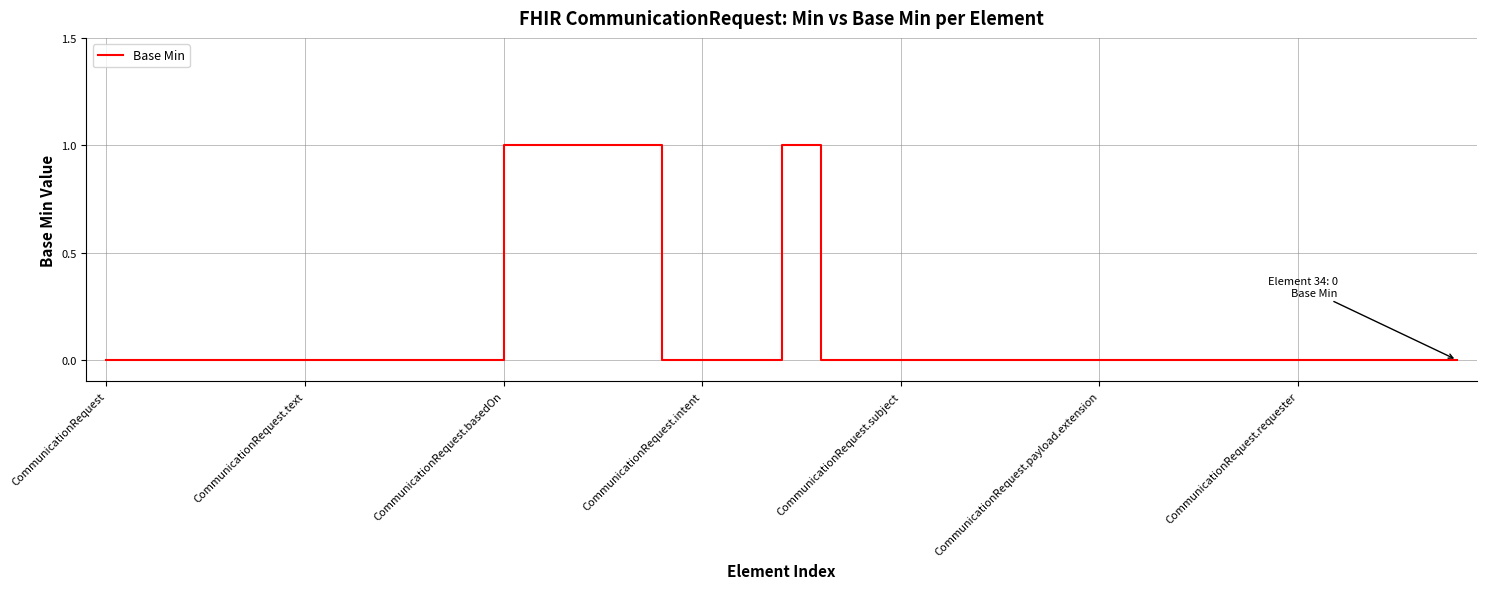

How many lines are shown in the chart?

1